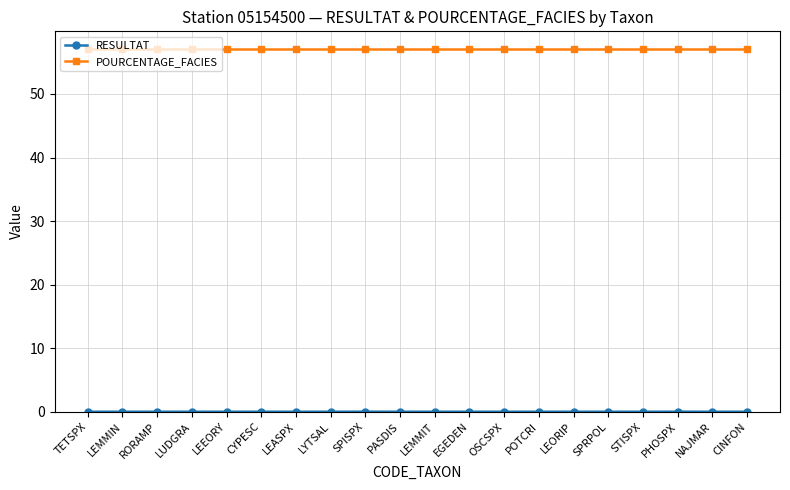

What is the label of the 20th point from the right?

TETSPX